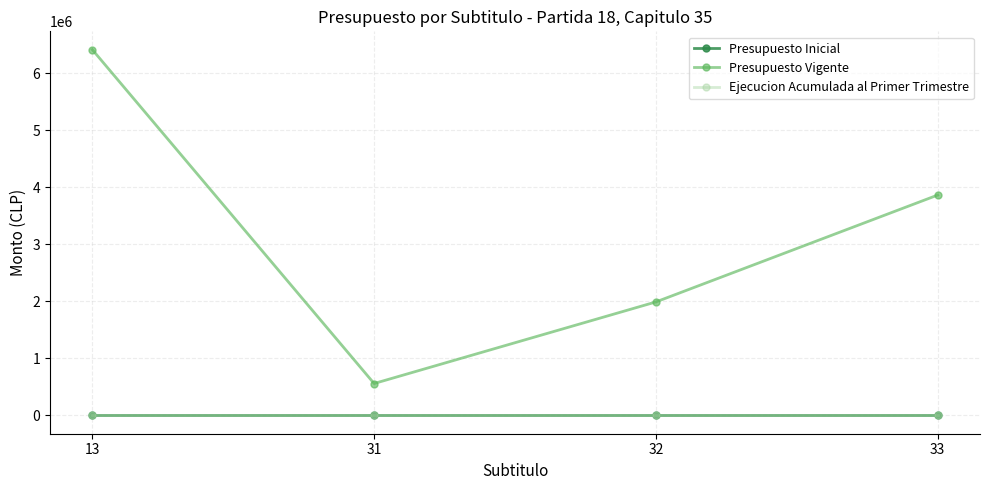

The Presupuesto Inicial series shows 0 at 31. True or false?

True